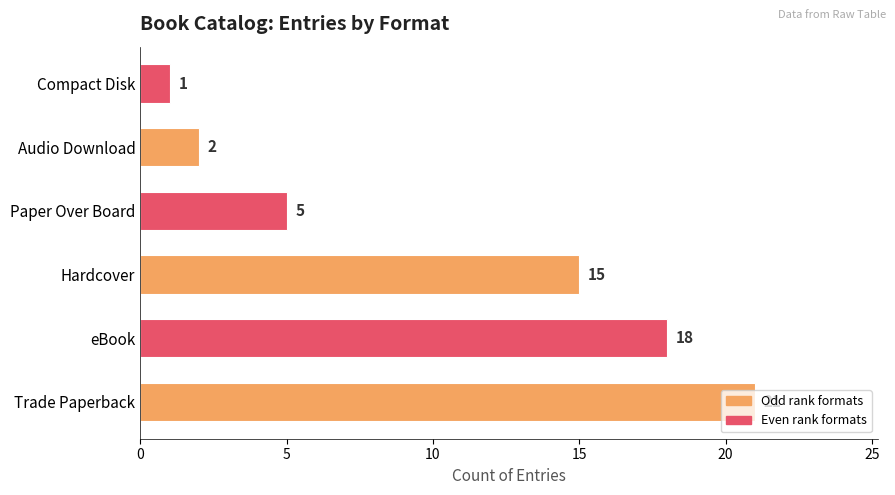

What is the sum of all values?

62